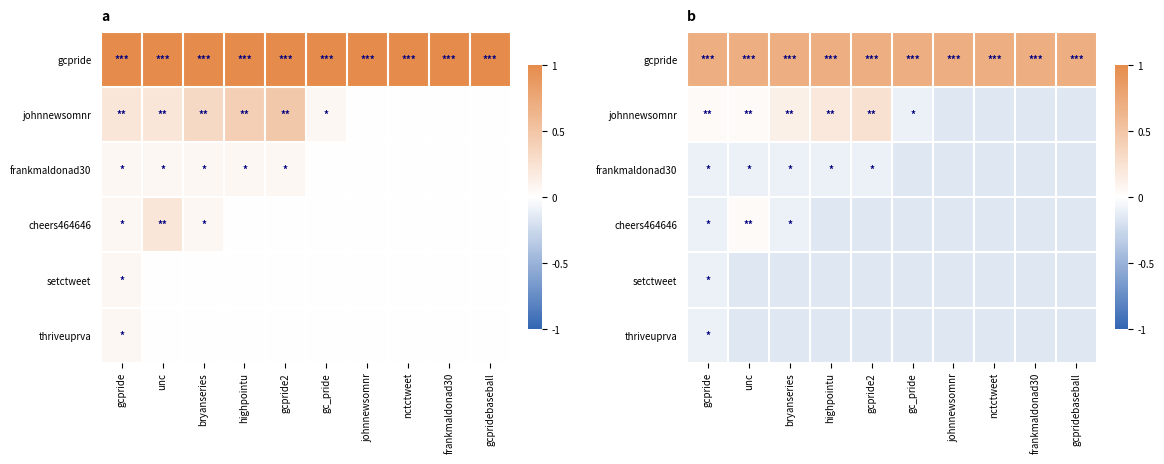

At how many categories does at least one series exceed 0?

10